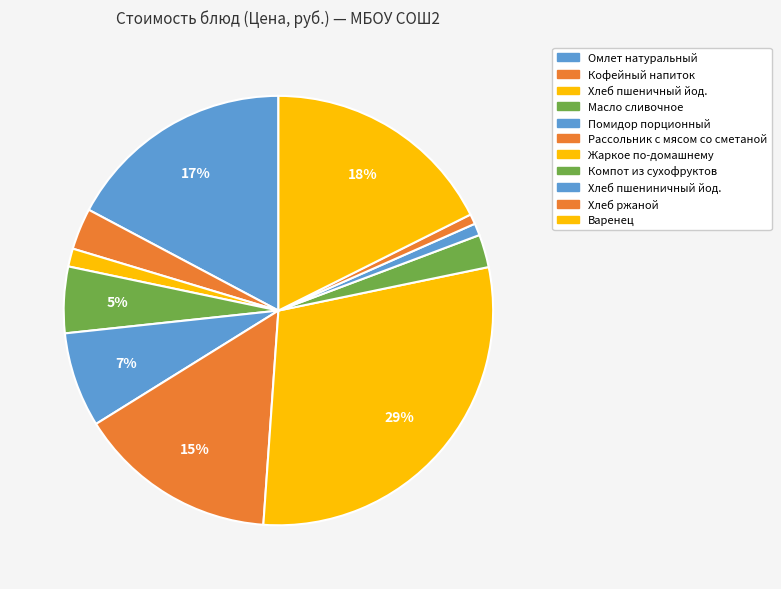

Approximately how many times larger is the value at Рассольник с мясом со сметаной compared to Масло сливочное?

3.0